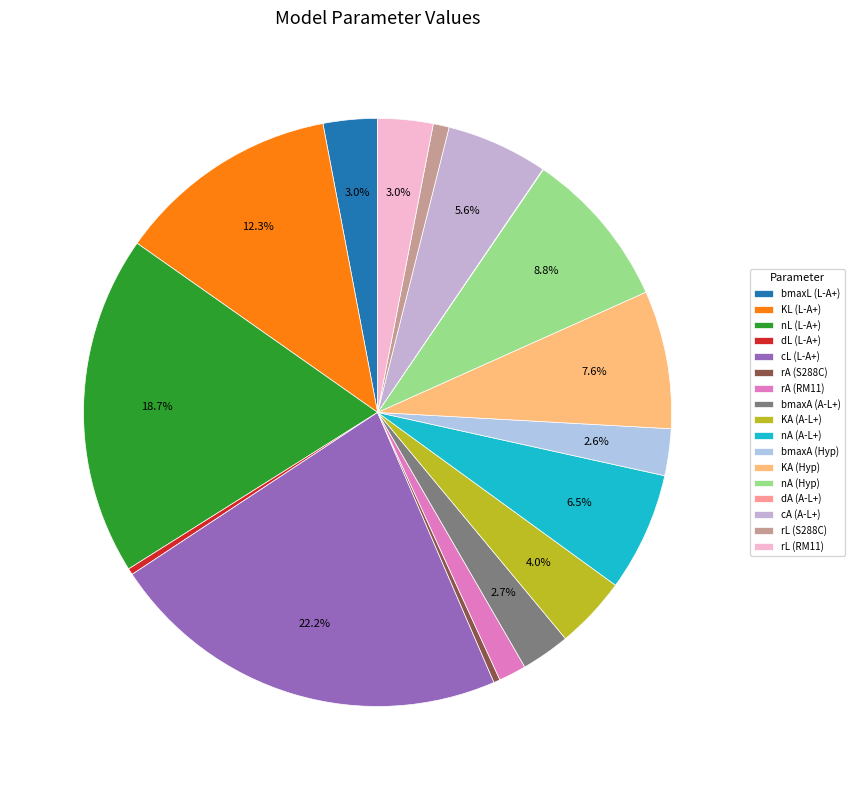

Is there a majority slice in this chart?

No